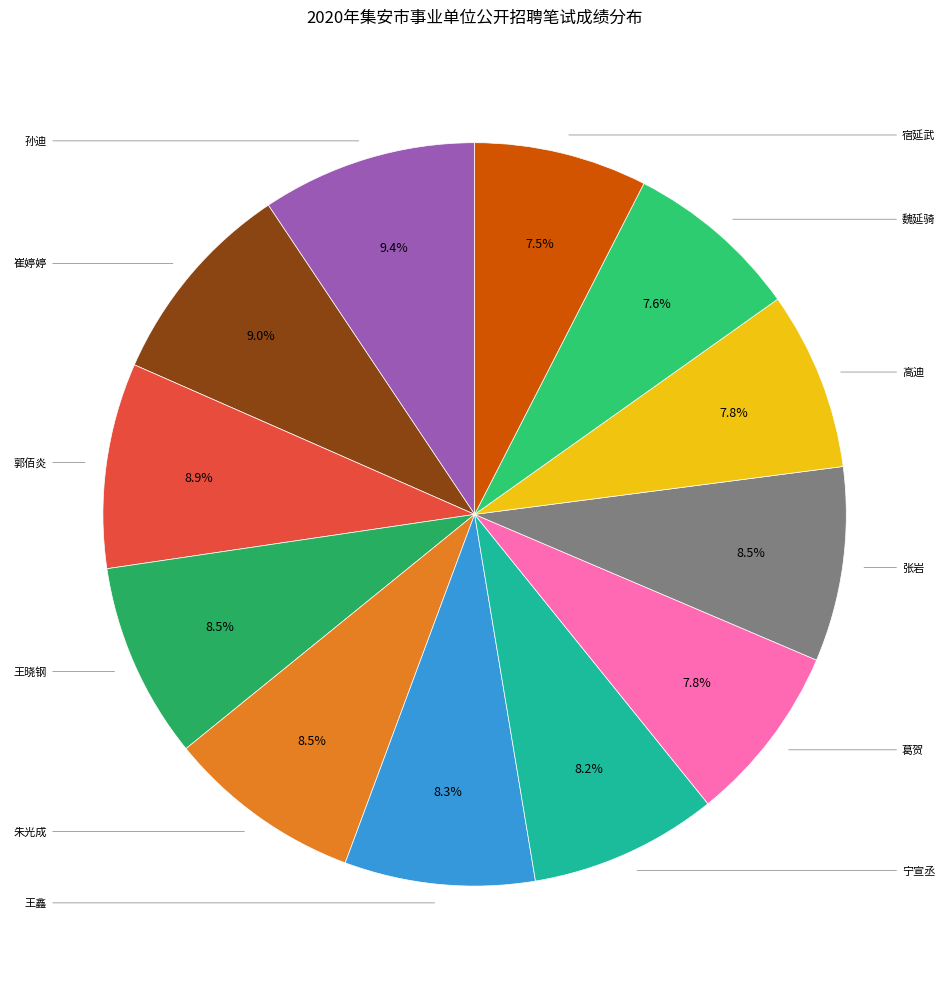

Is there any slice that represents more than half of the pie?

No